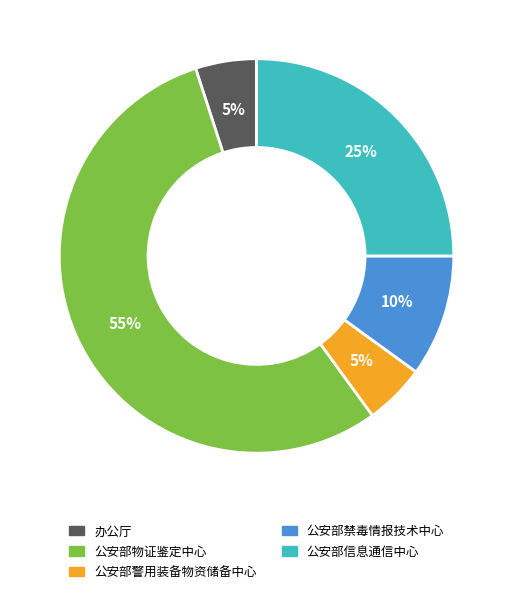

To the nearest percent, what is the average slice percentage?

20%